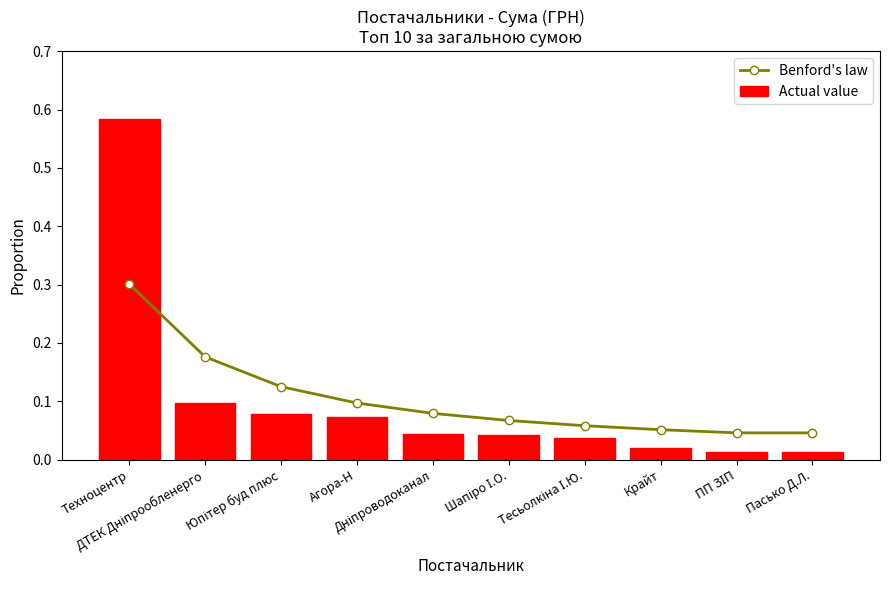

What is the difference between the maximum and minimum values in the Actual value series?

0.6